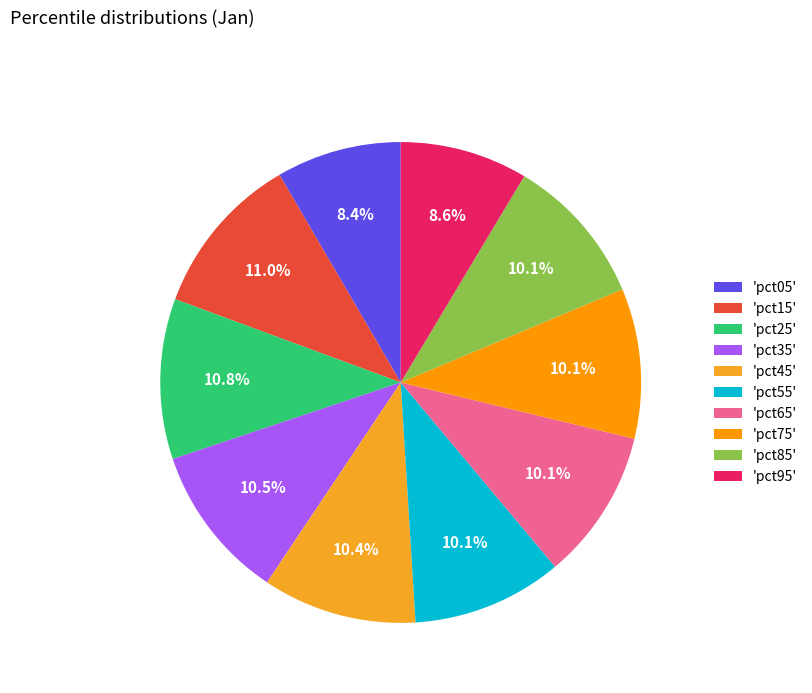

Count the number of slices in the pie.

10